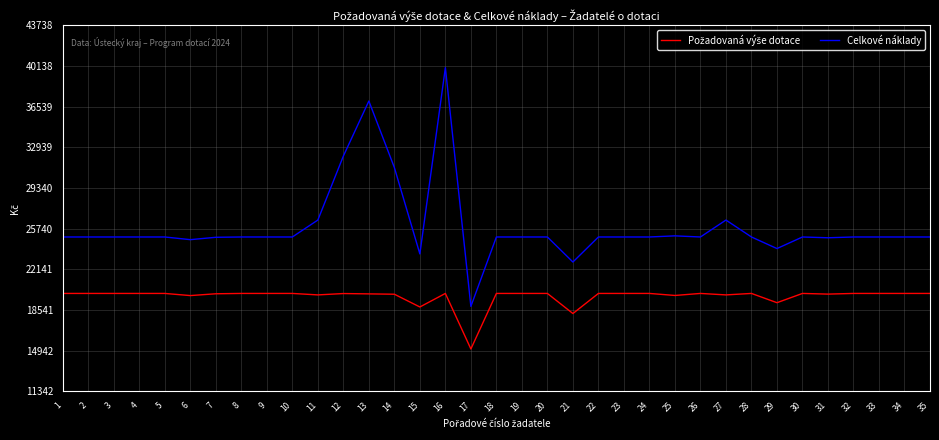

What is the lowest value of the Celkové náklady series?

18854